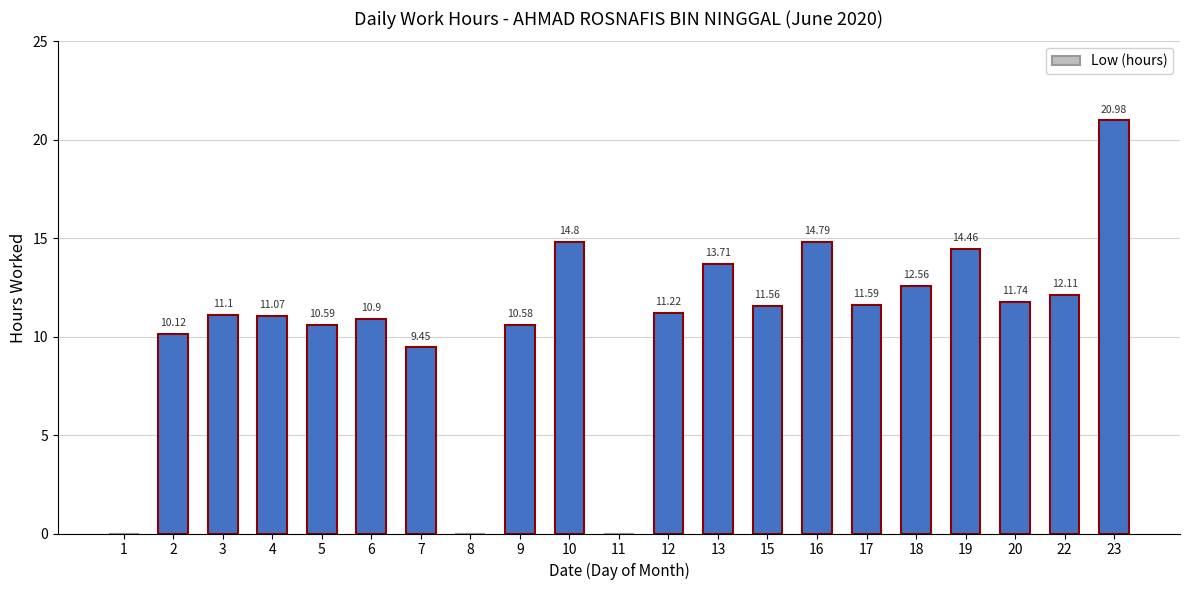

What is the ratio of the value at 3 to the value at 18?

0.9